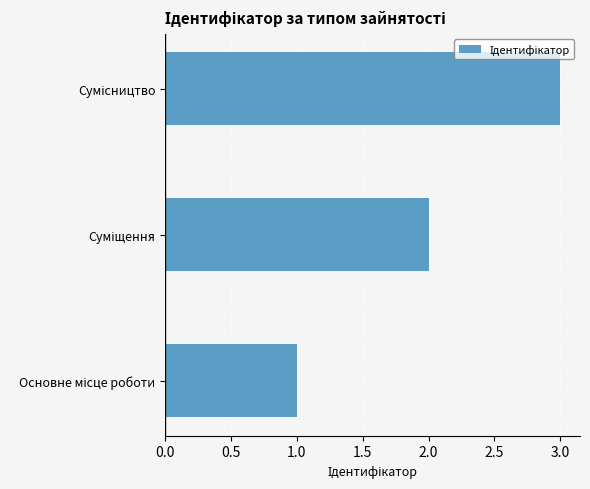

What is the greatest value displayed?

3